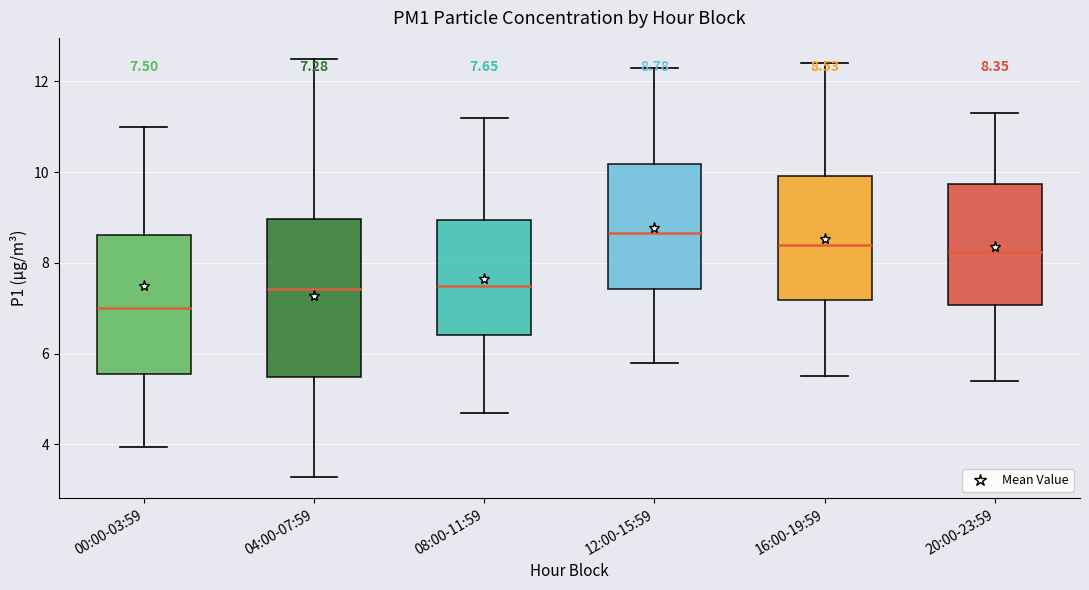

Which box's median line is the highest?

12:00-15:59